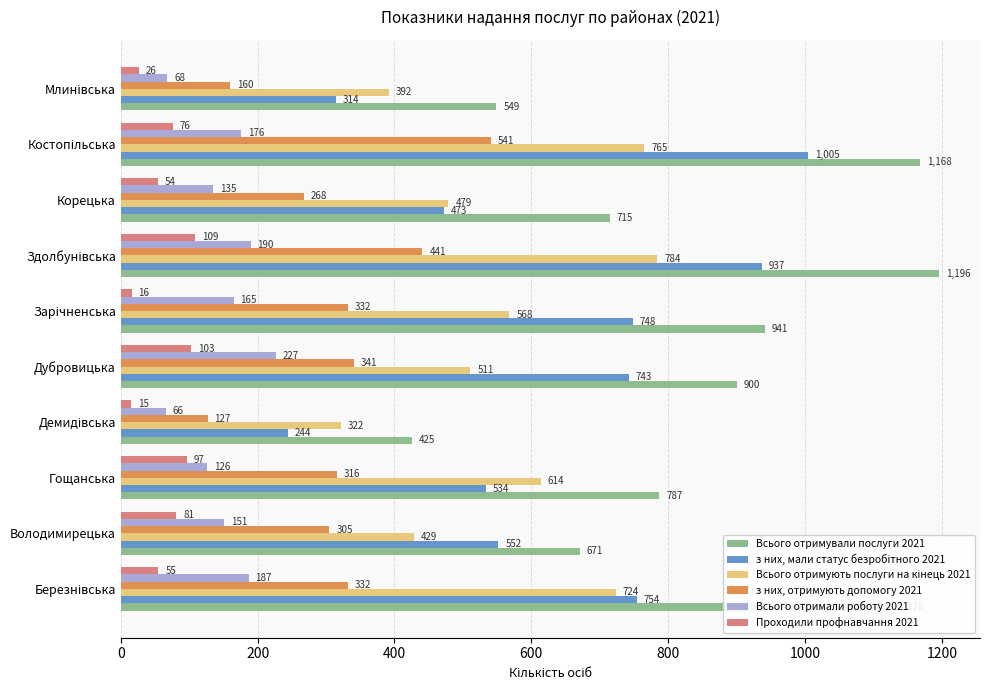

What is the maximum value shown in the chart?

1196